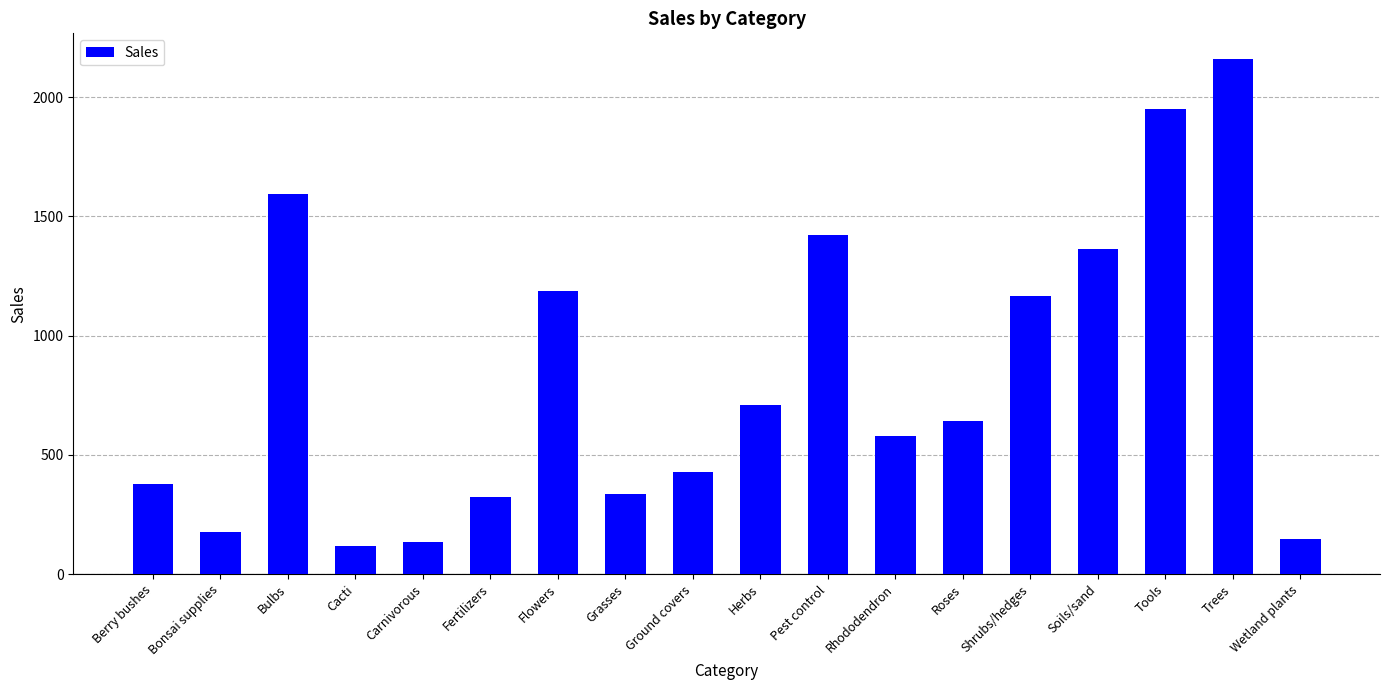

What is the difference between the values at Shrubs/hedges and Carnivorous?

1030.6